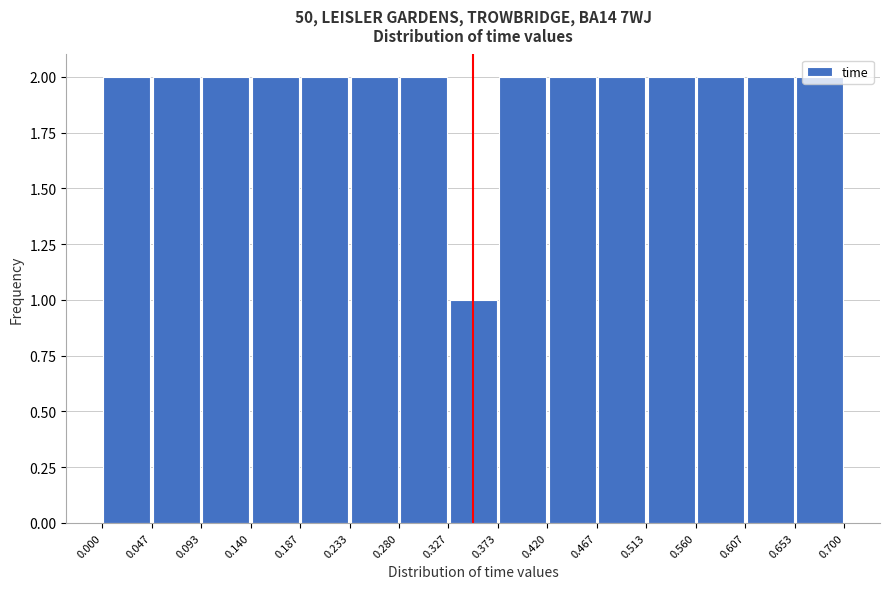

Reading left to right, list every bar in this chart as the range it spans on the x-axis followed by its height. The values are not printed on the chart, so give them approximately, as read against the axis.

0.000 to 0.047: 2
0.047 to 0.093: 2
0.093 to 0.140: 2
0.140 to 0.187: 2
0.187 to 0.233: 2
0.233 to 0.280: 2
0.280 to 0.327: 2
0.327 to 0.373: 1
0.373 to 0.420: 2
0.420 to 0.467: 2
0.467 to 0.513: 2
0.513 to 0.560: 2
0.560 to 0.607: 2
0.607 to 0.653: 2
0.653 to 0.700: 2